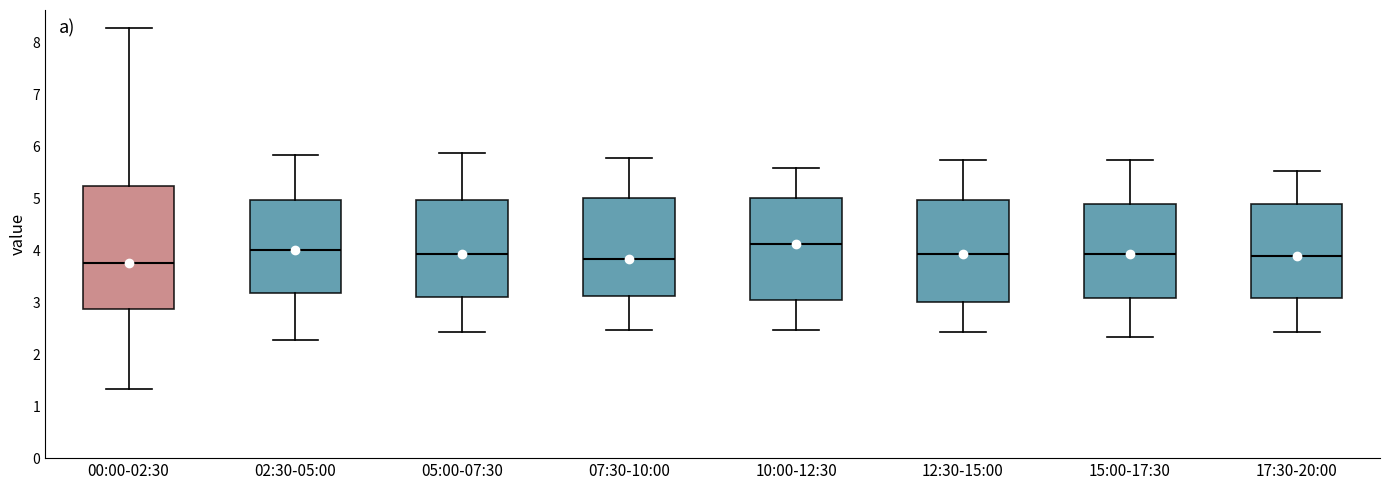

Reading left to right, transcribe this box plot: for each box, give where its median line is, the range the box spans, and where its two whiskers end, as read against the y-axis. The values are not printed on the chart, so give them approximately, as read against the axis.

00:00-02:30: median 3.8, box 2.9 to 5.2, whiskers 1.3 to 8.3
02:30-05:00: median 4.0, box 3.2 to 5.0, whiskers 2.3 to 5.8
05:00-07:30: median 3.9, box 3.1 to 5.0, whiskers 2.4 to 5.9
07:30-10:00: median 3.8, box 3.1 to 5.0, whiskers 2.5 to 5.8
10:00-12:30: median 4.1, box 3.0 to 5.0, whiskers 2.5 to 5.6
12:30-15:00: median 3.9, box 3.0 to 5.0, whiskers 2.4 to 5.7
15:00-17:30: median 3.9, box 3.1 to 4.9, whiskers 2.3 to 5.7
17:30-20:00: median 3.9, box 3.1 to 4.9, whiskers 2.4 to 5.5